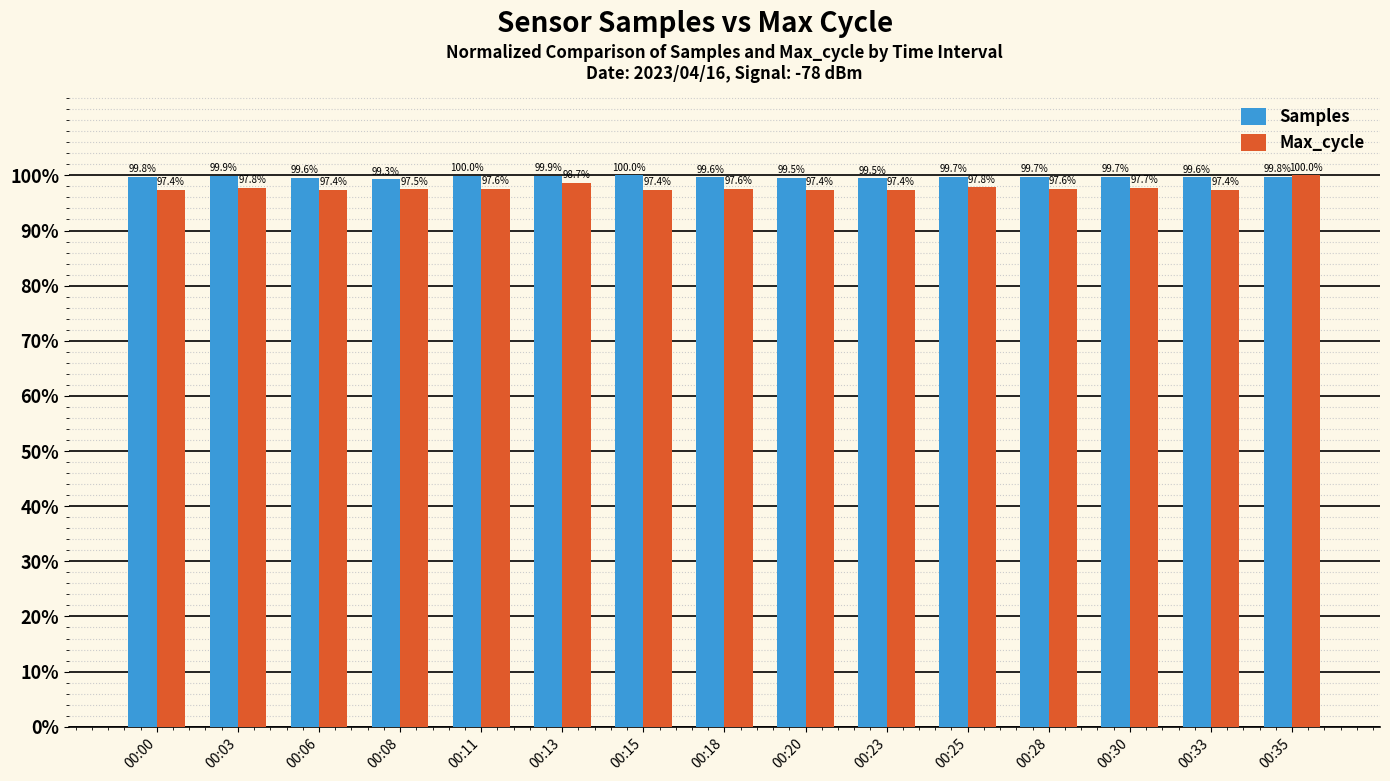

Does the chart contain stacked bars?

No